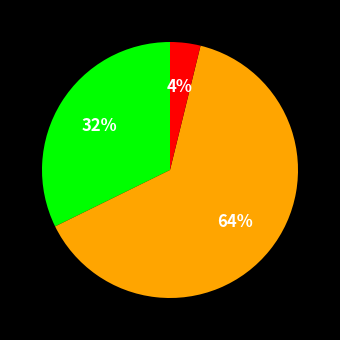

Is there a majority slice in this chart?

Yes